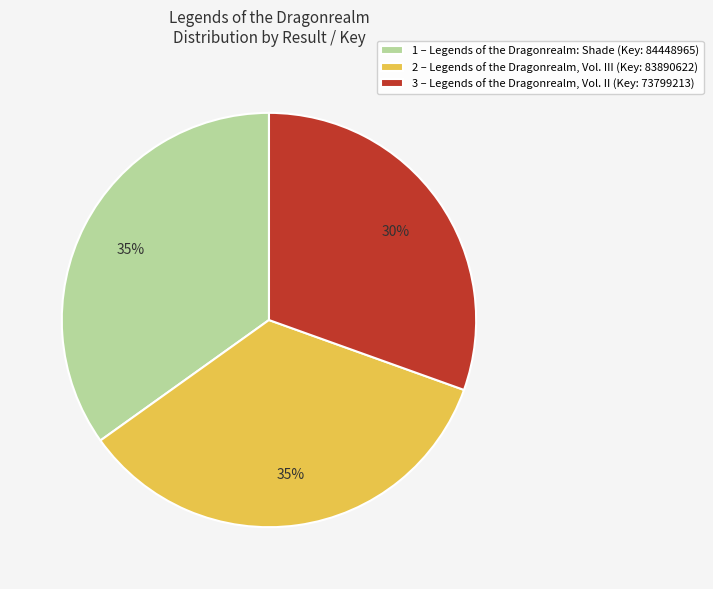

Which category has the smallest portion of the pie?

3 – Legends of the Dragonrealm, Vol. II (Key: 73799213)